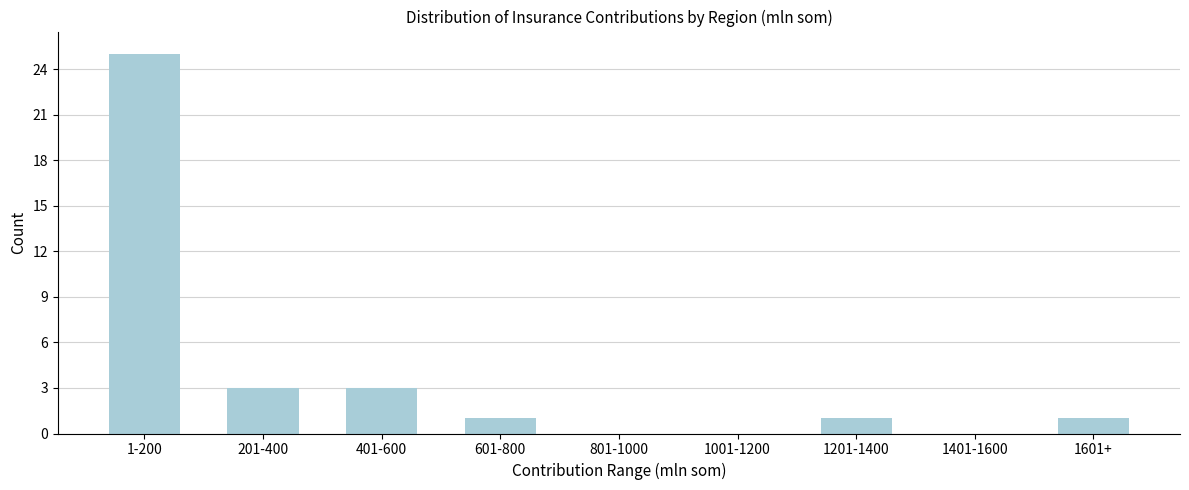

Reading left to right, list all the values displayed in this chart.

1-200=25	201-400=3	401-600=3	601-800=1	801-1000=0	1001-1200=0	1201-1400=1	1401-1600=0	1601+=1